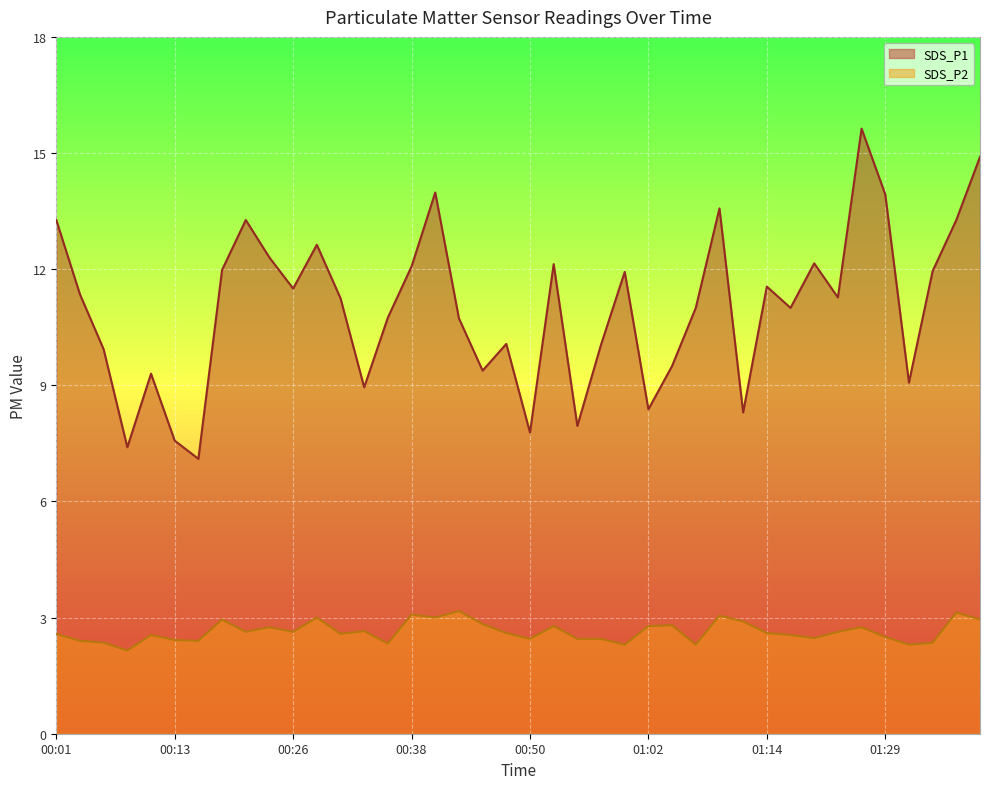

True or false: SDS_P1 has a value of 12.1 at 00:53.

True